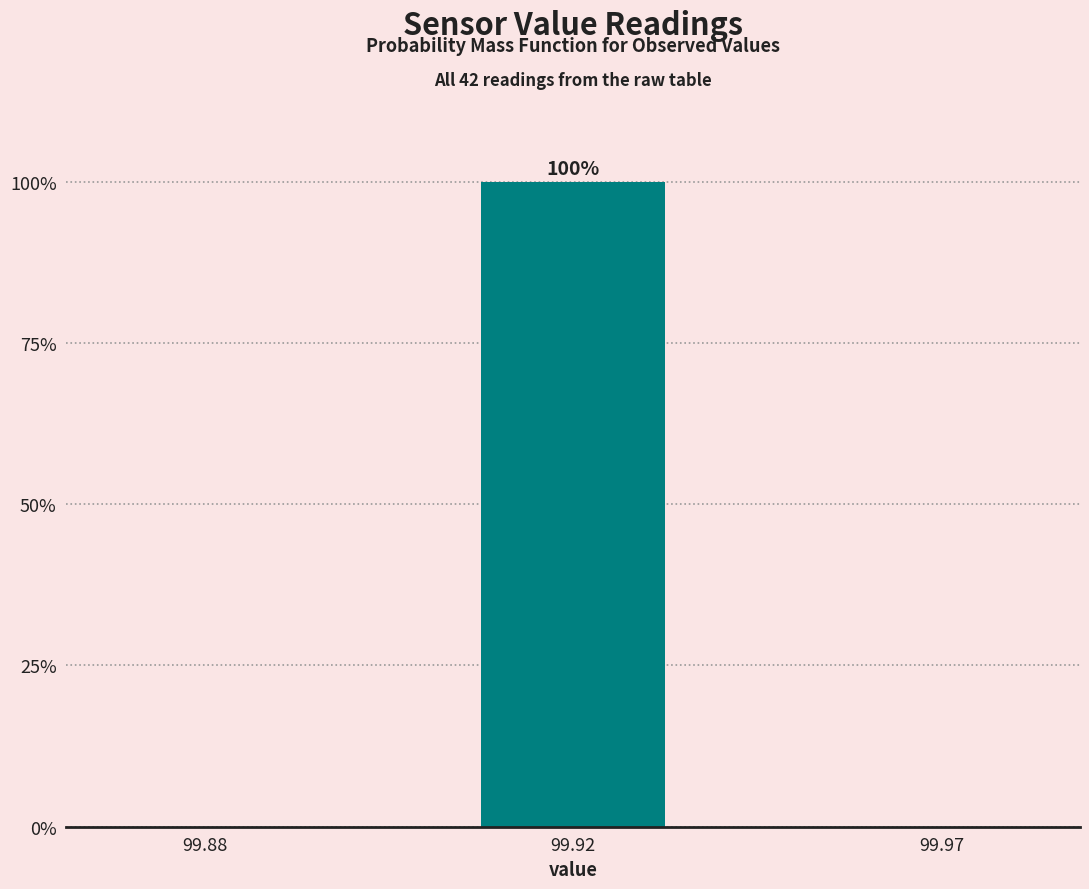

Reading right to left, transcribe all the data shown in this chart.

99.97=0	99.92=100	99.88=0